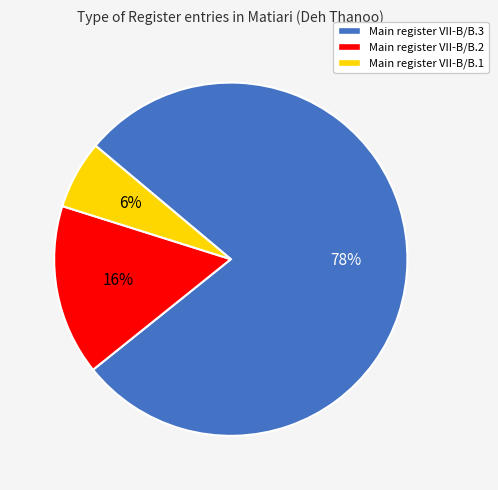

Which has a higher value, Main register VII-B/B.1 or Main register VII-B/B.2?

Main register VII-B/B.2